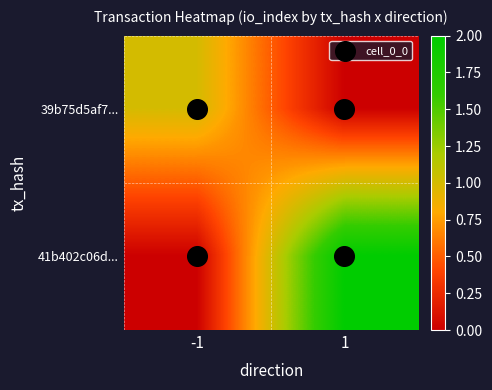

At which category is the sum across all series the highest?

1